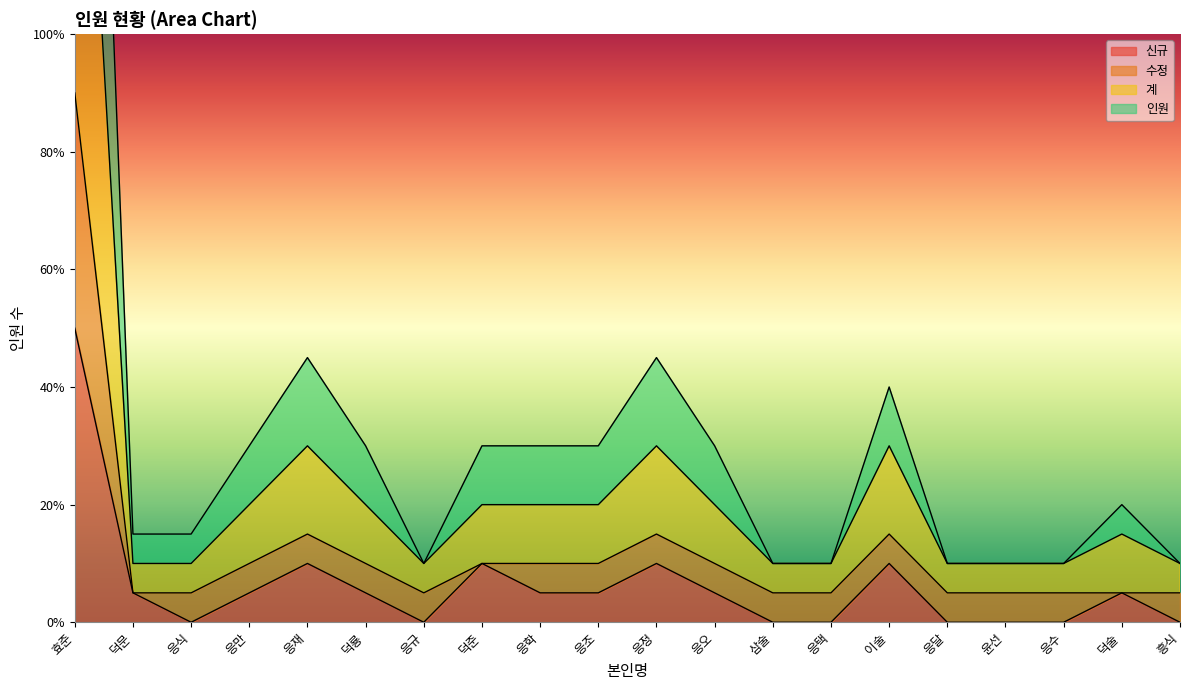

Is it true that 계 equals 2 at 응규?

True